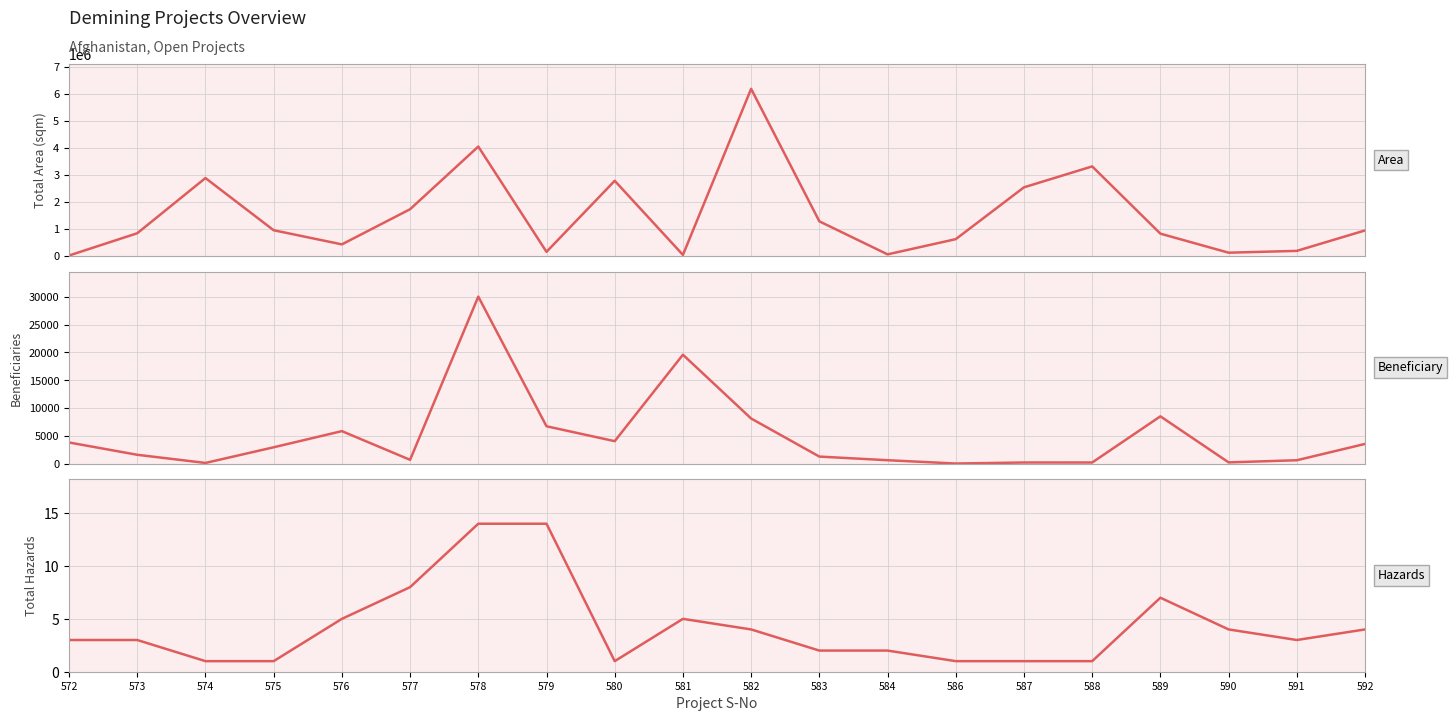

What is the value of the No. of Hazards Beneficiary point at the 10th from the left?

19597